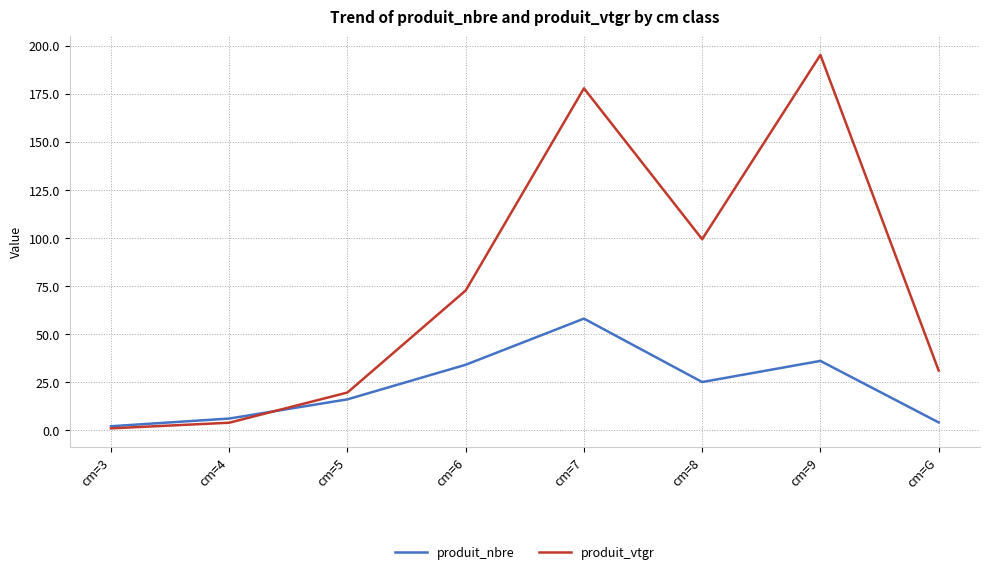

Where is the first local maximum for produit_vtgr?

cm=7